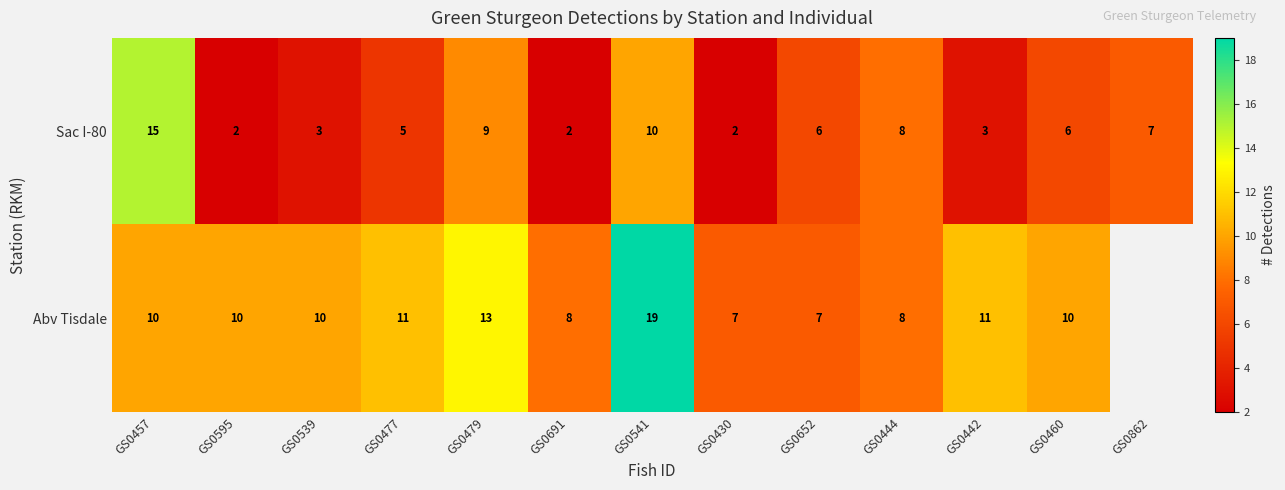

True or false: Sac I-80 has a value of 4 at GS0652.

False